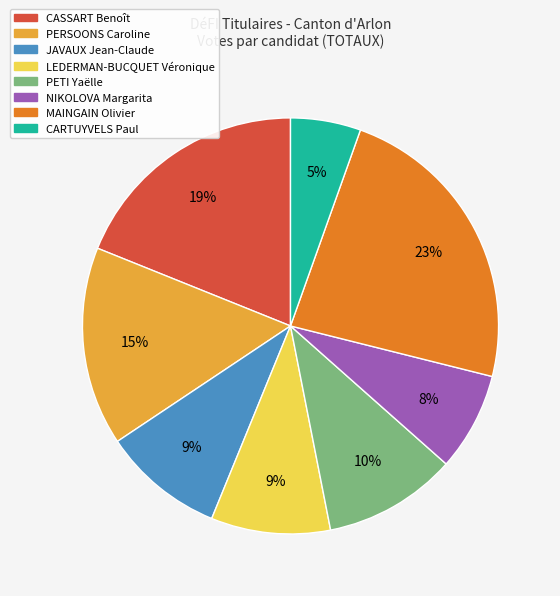

True or false: NIKOLOVA Margarita accounts for 22% of the total.

False